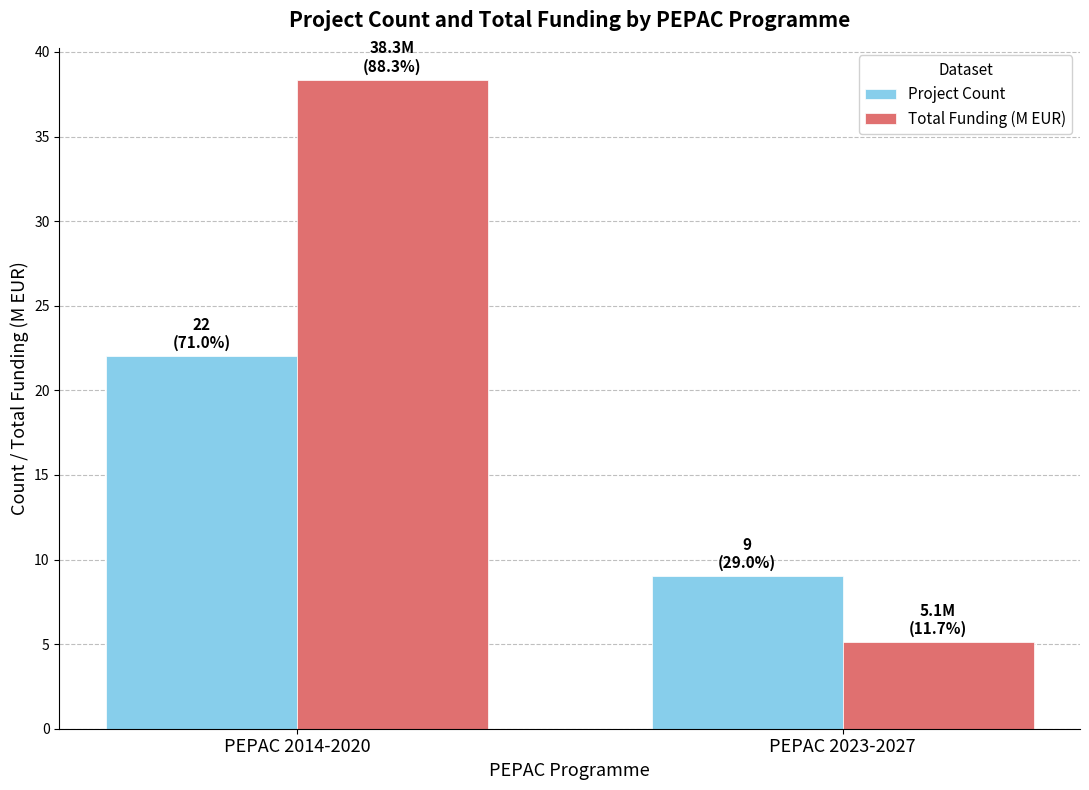

Where does the Total Funding (M EUR) series first go above 38?

PEPAC 2014-2020